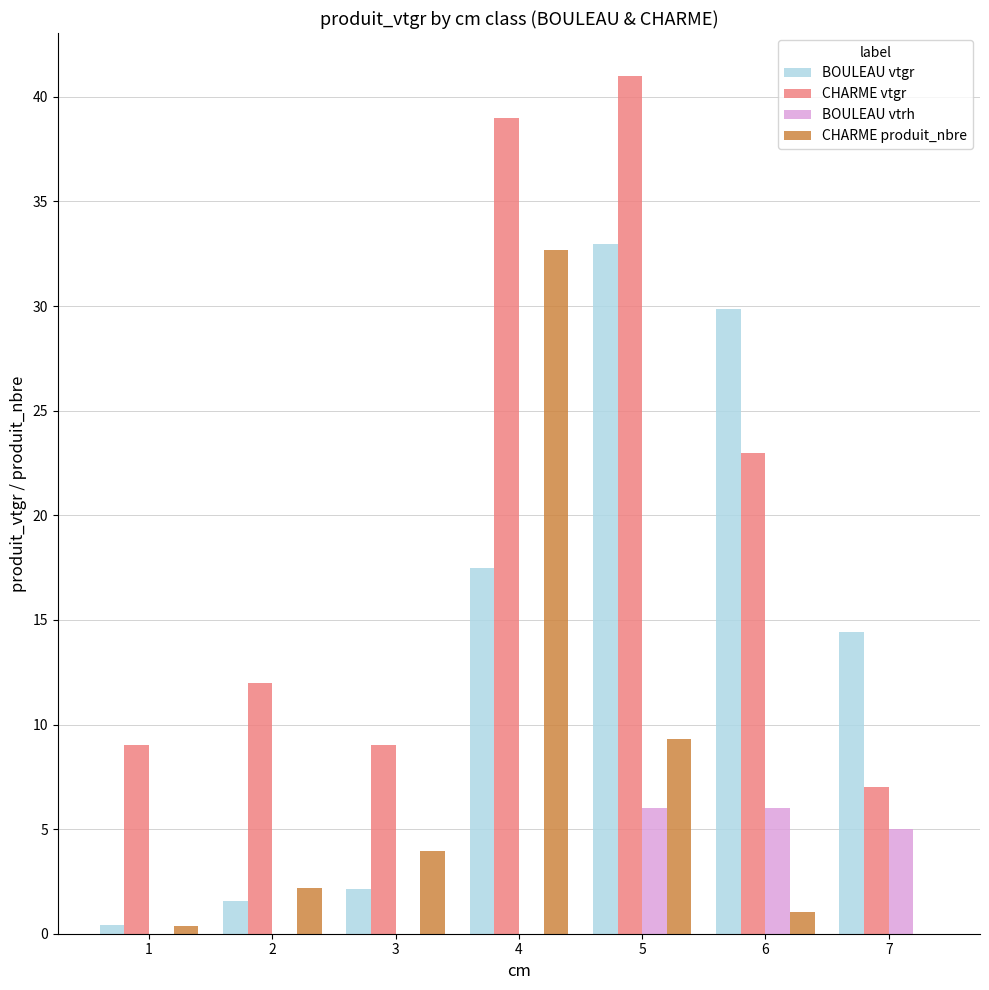

Reading left to right, extract all data points from this chart.

BOULEAU vtgr: 0.4	1.6	2.1	17.5	33.0	29.8	14.4
CHARME vtgr: 9.0	12.0	9.0	39.0	41.0	23.0	7.0
BOULEAU vtrh: 0.0	0.0	0.0	0.0	6.0	6.0	5.0
CHARME produit_nbre: 0.4	2.2	4.0	32.7	9.3	1.0	0.0